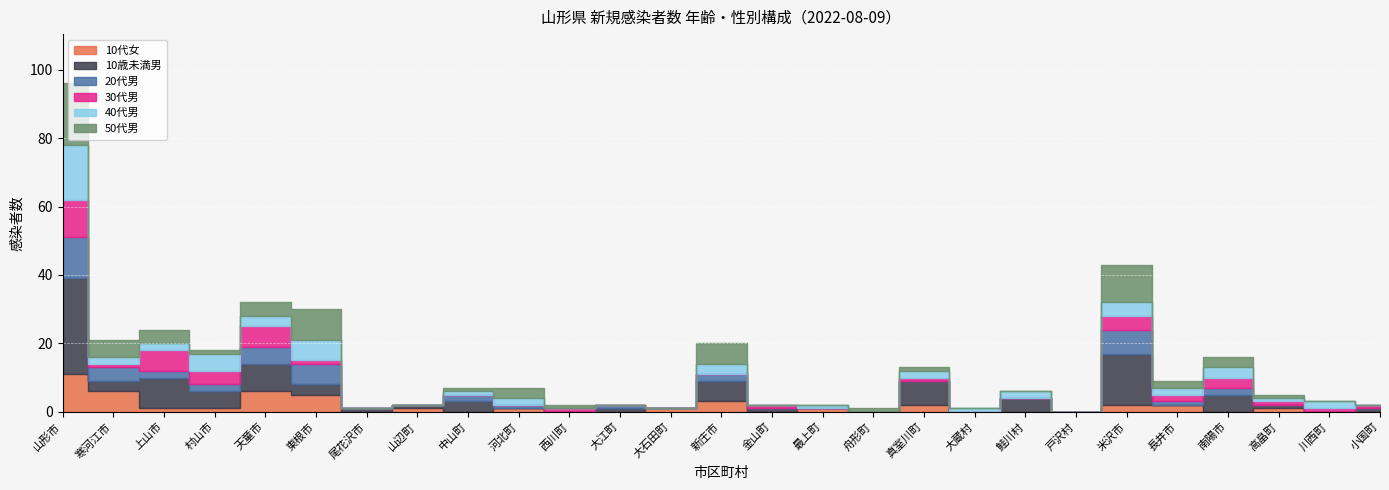

At 鮭川村, list the series in order from smallest to largest.

10代女, 20代男, 30代男, 50代男, 40代男, 10歳未満男